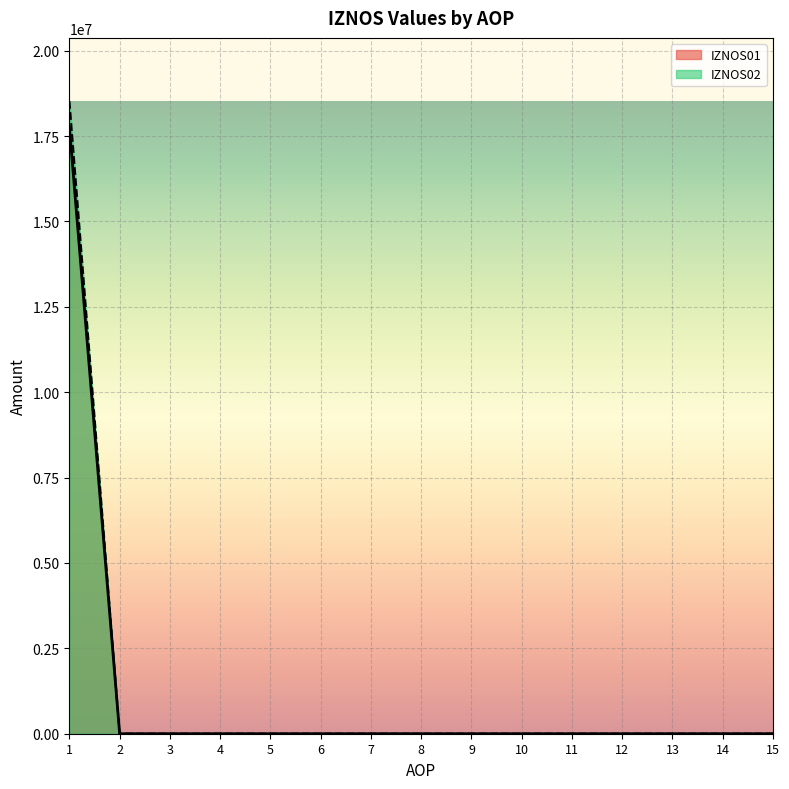

Is it true that IZNOS01 equals 0 at 3?

True